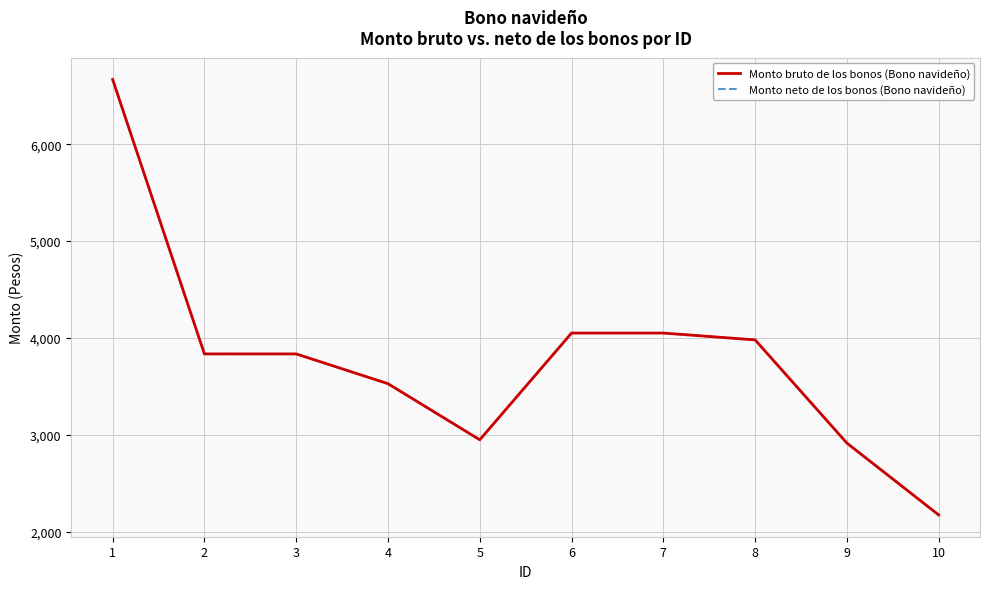

What is the difference between the maximum and minimum values in the Monto neto de los bonos (Bono navideño) series?

4492.2